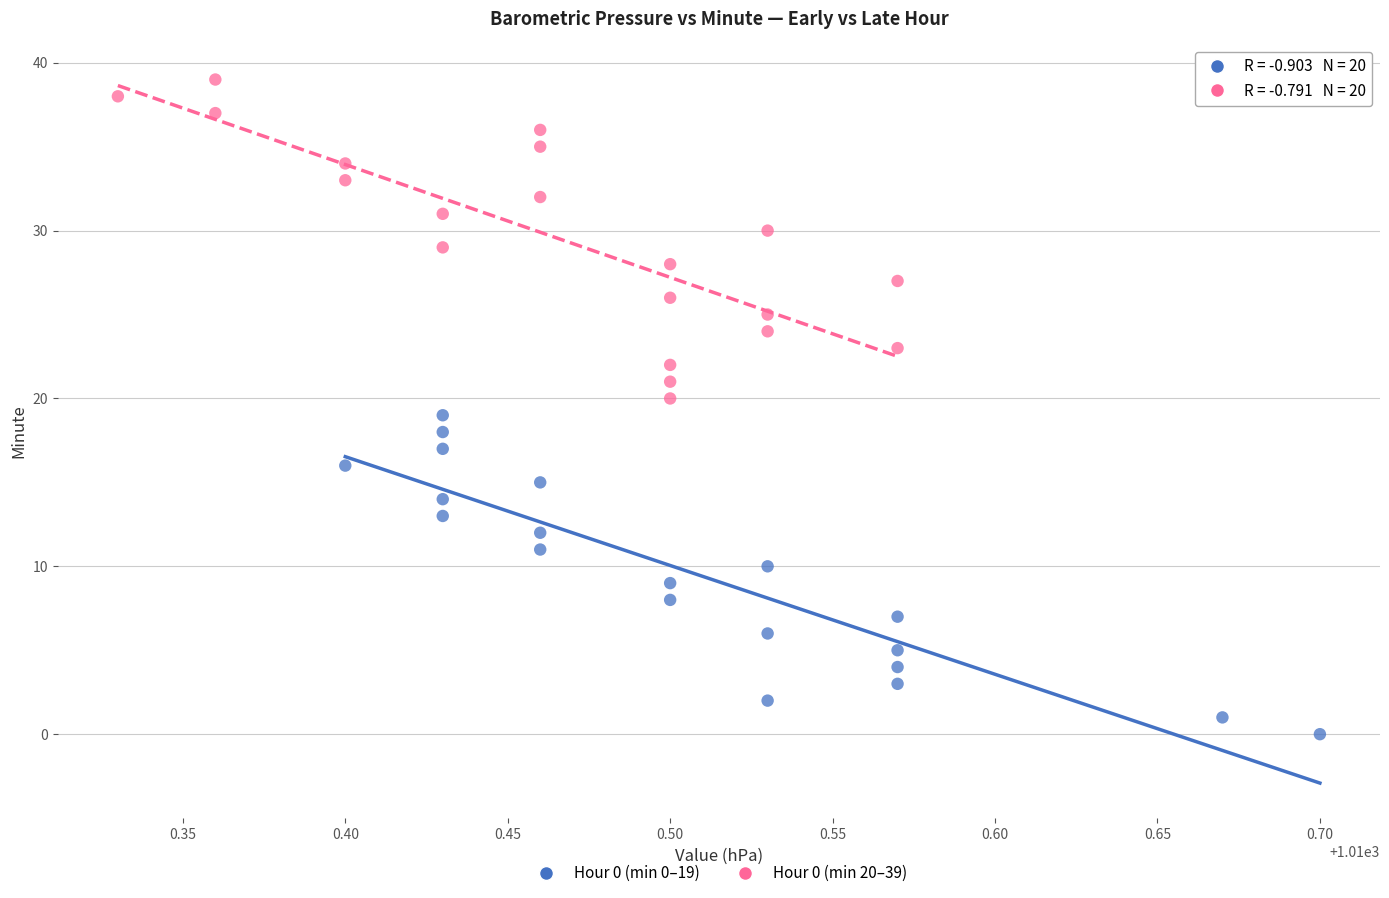

Which series reaches the minimum Y coordinate?

Hour 0 (min 0–19)